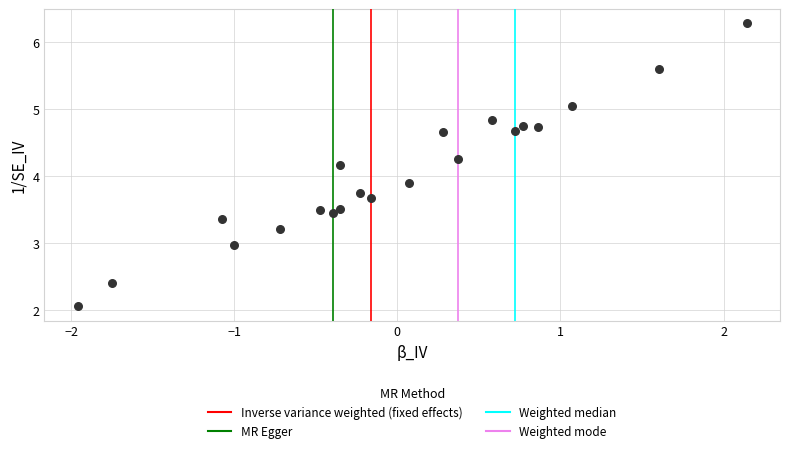

What is the range of Y values (max minus min)?

4.2